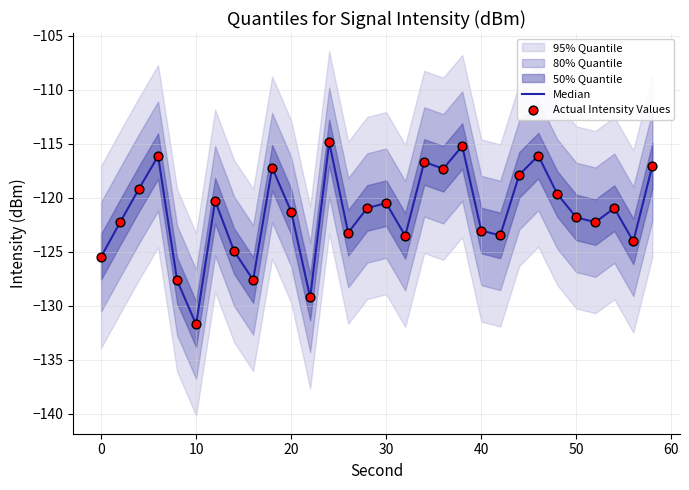

Is the value of Actual Intensity Values at 13 greater than the value of Median at 21?

Yes